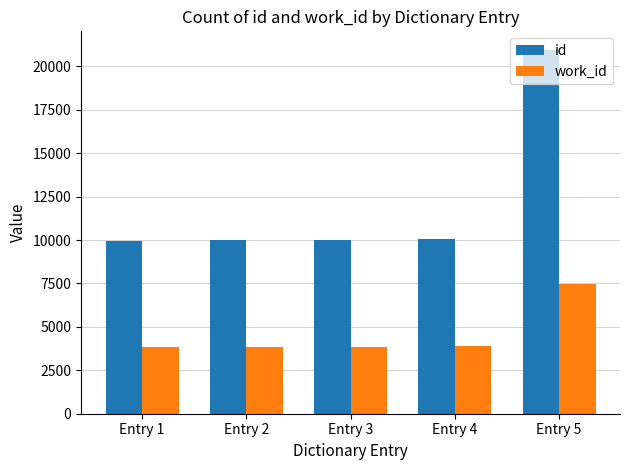

True or false: id has a value of 16593 at Entry 4.

False